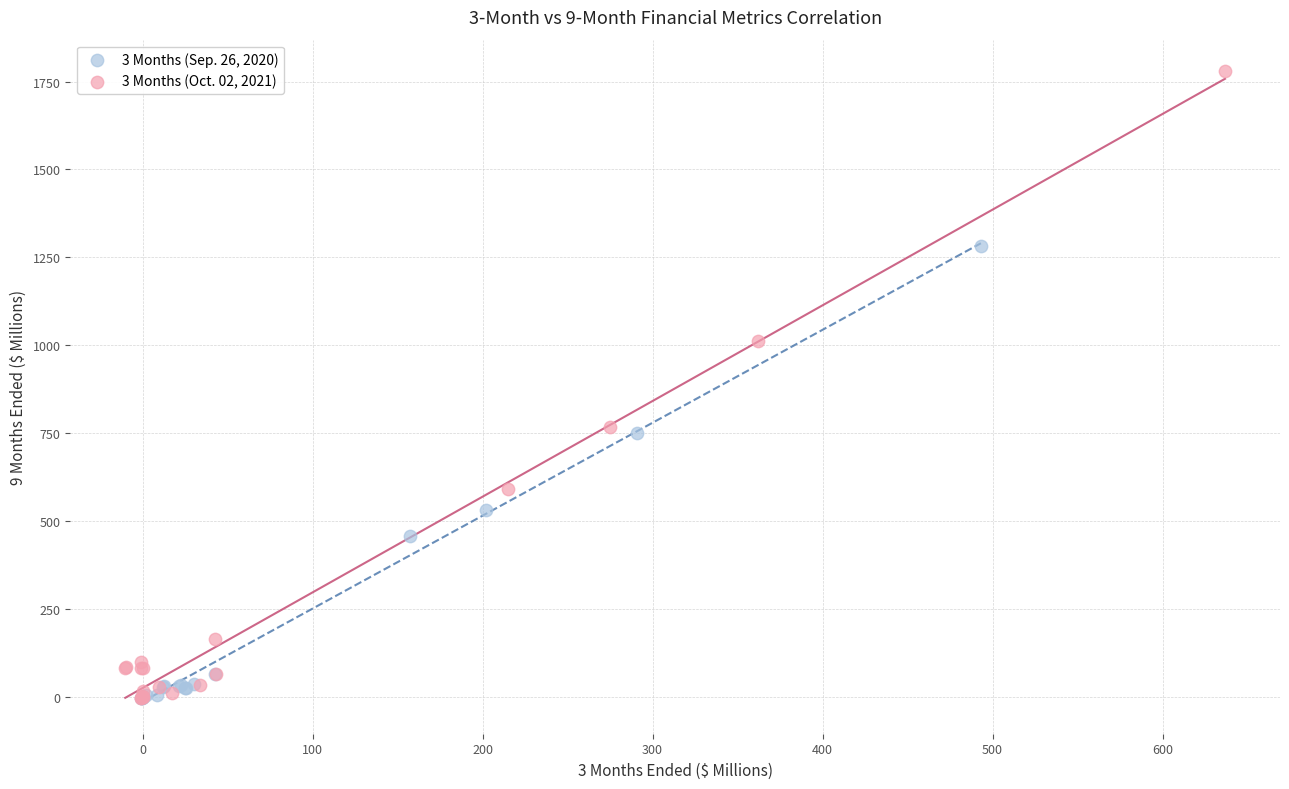

Which series contains the highest Y value?

3 Months (Oct. 02, 2021)